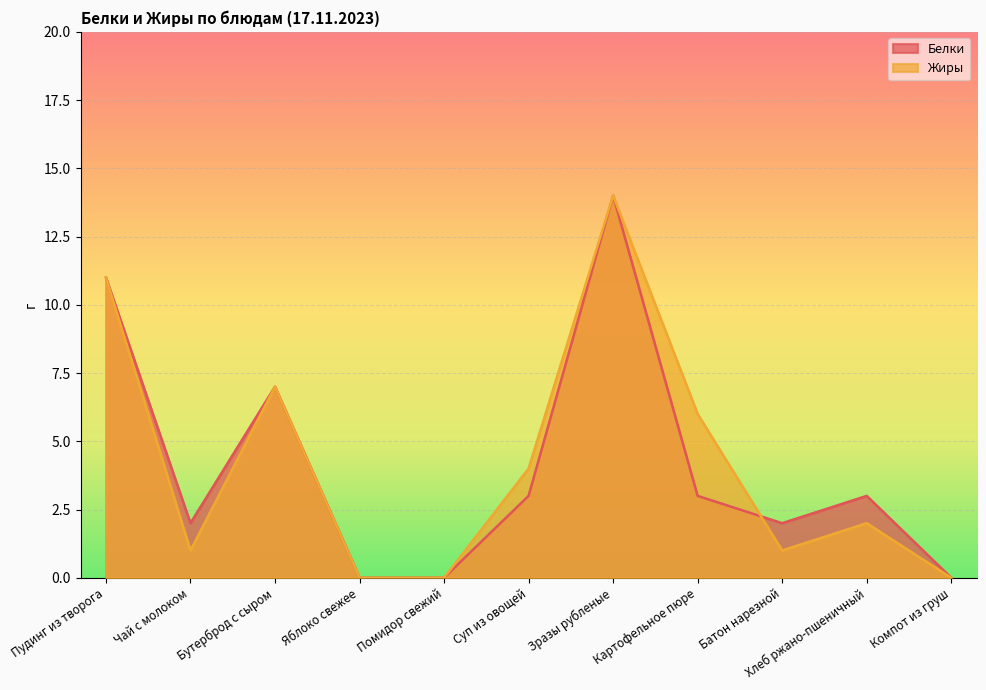

Reading left to right, transcribe all the data shown in this chart.

Белки: 11	2	7	0	0	3	14	3	2	3	0
Жиры: 11	1	7	0	0	4	14	6	1	2	0